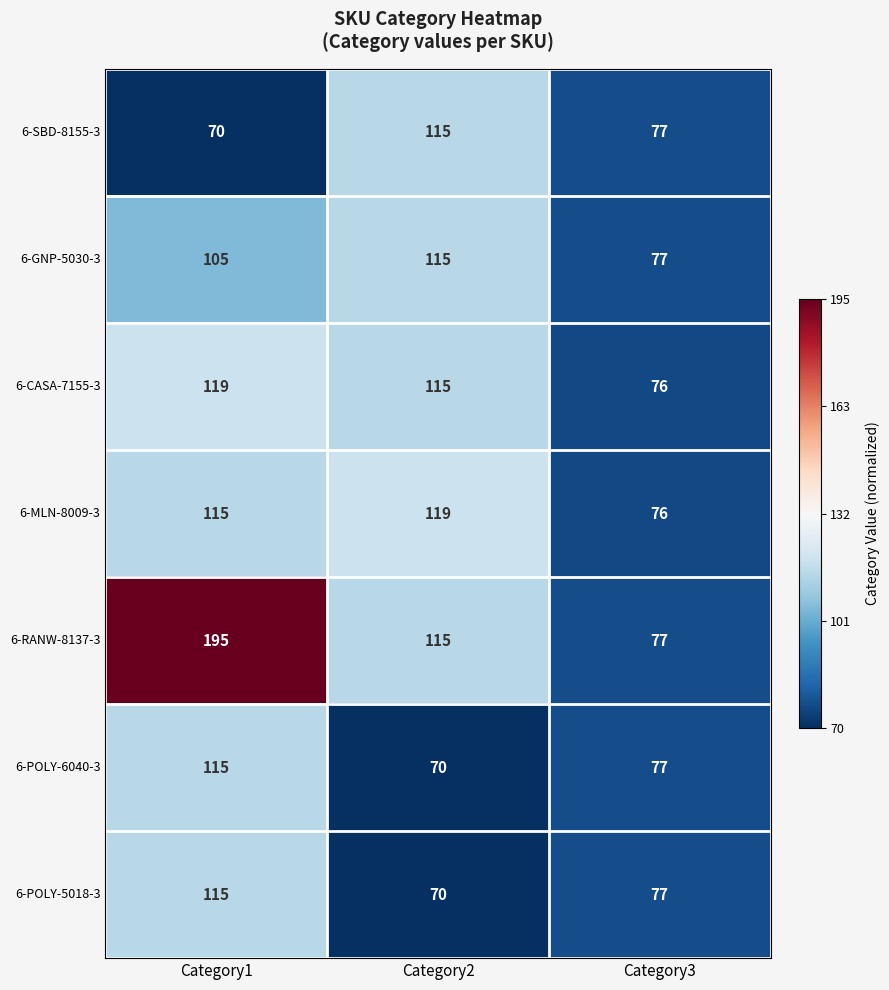

Which category has the highest value in the 6-RANW-8137-3 series?

Category1